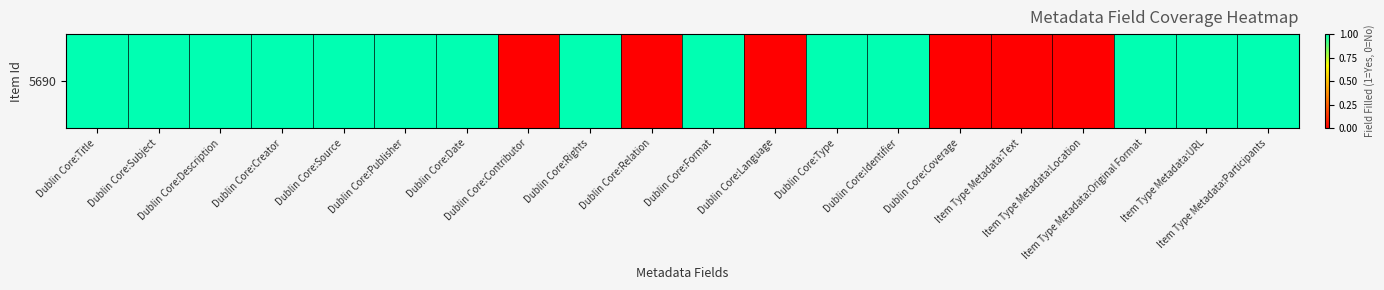

Where is the data nearest to the value 0?

Dublin Core:Contributor